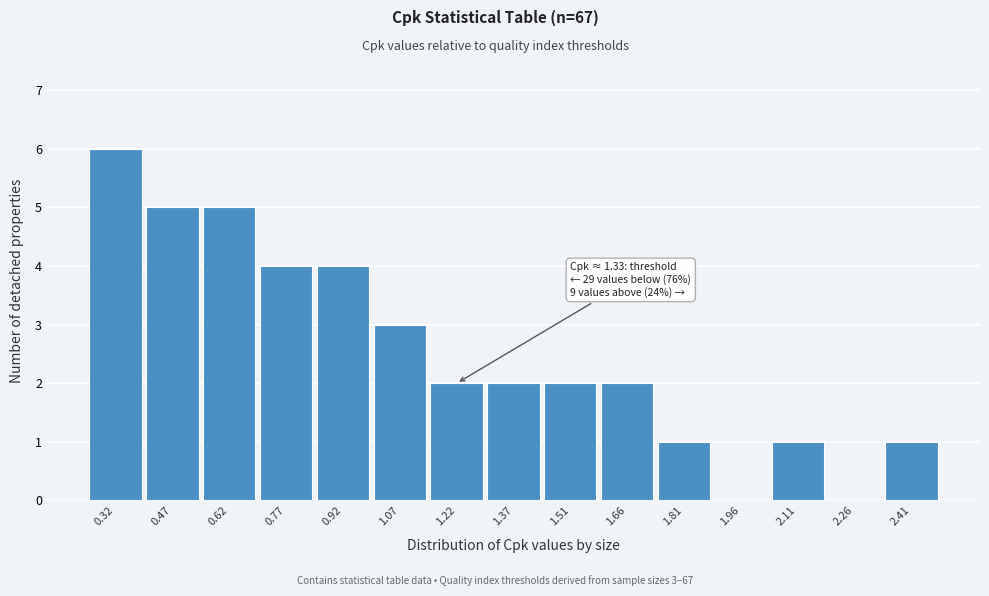

Reading left to right, what are all the values shown in this chart?

0.32=6	0.47=5	0.62=5	0.77=4	0.92=4	1.07=3	1.22=2	1.37=2	1.51=2	1.66=2	1.81=1	1.96=0	2.11=1	2.26=0	2.41=1